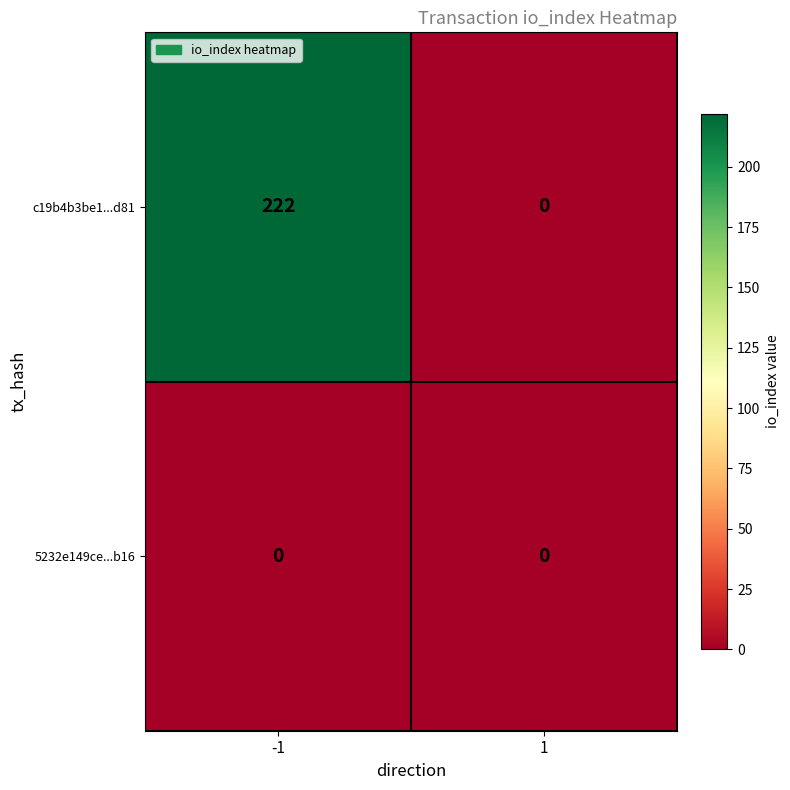

Reading right to left, transcribe all the data shown in this chart.

c19b4b3be1...d81: 1=0	-1=222
5232e149ce...b16: 1=0	-1=0